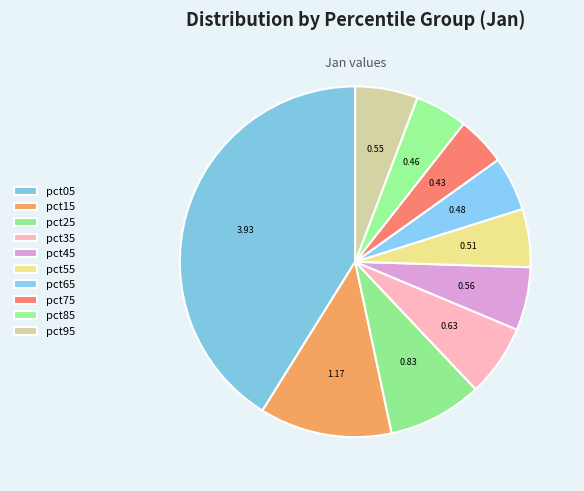

How many slices are in this pie chart?

10